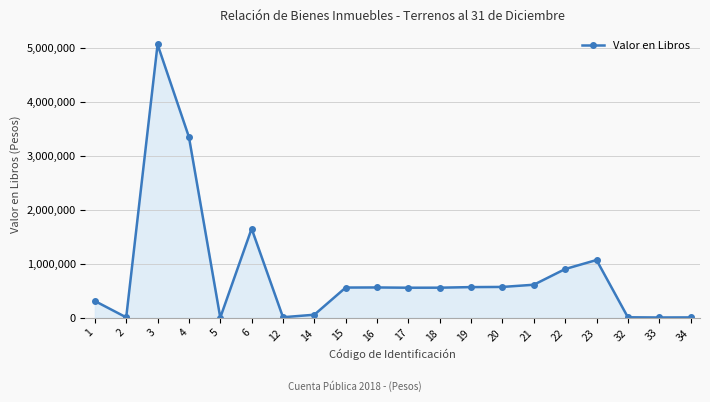

What is the sum of all values?

16400378.2